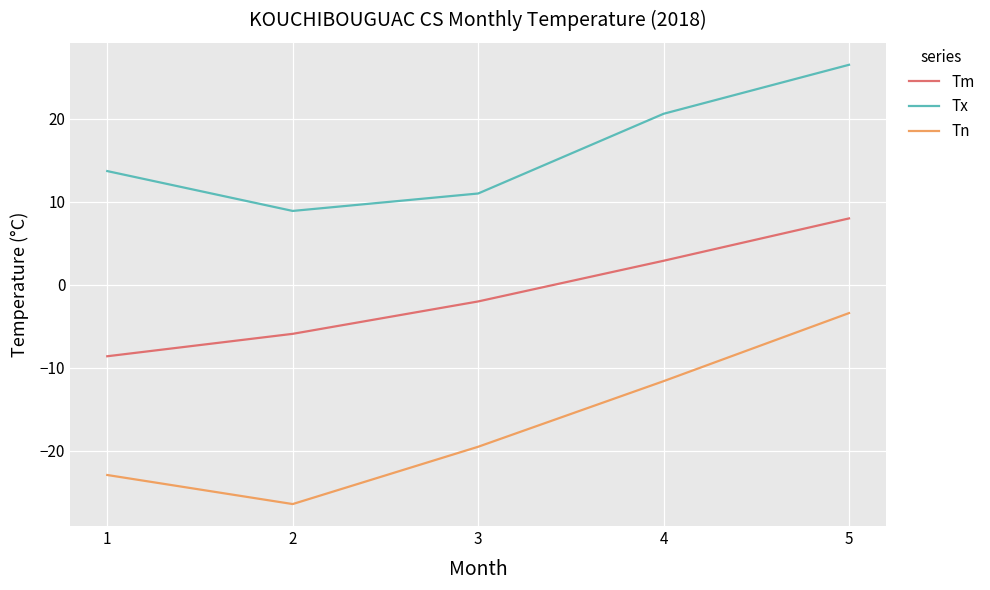

List the series in order of their overall mean, highest first.

Tx, Tm, Tn